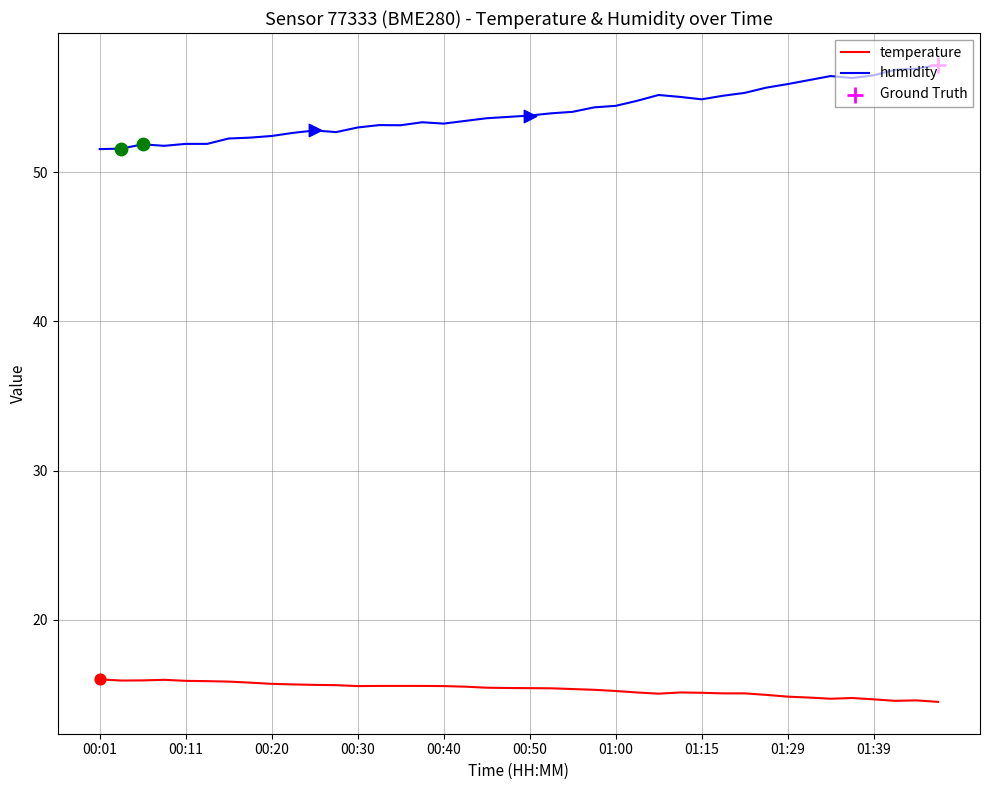

Which series has the largest total across all categories?

humidity